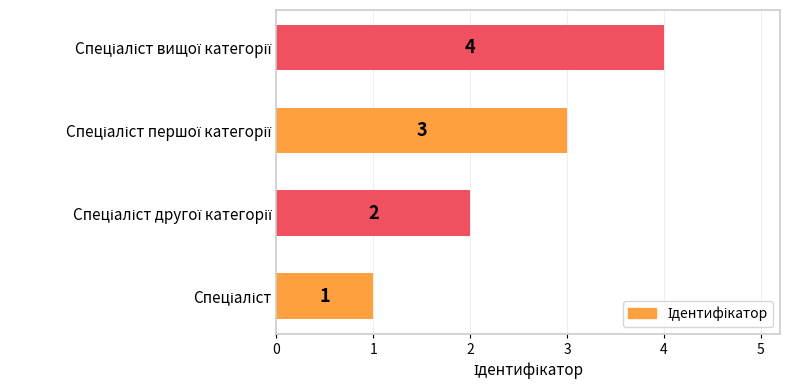

What is the sum of all values?

10